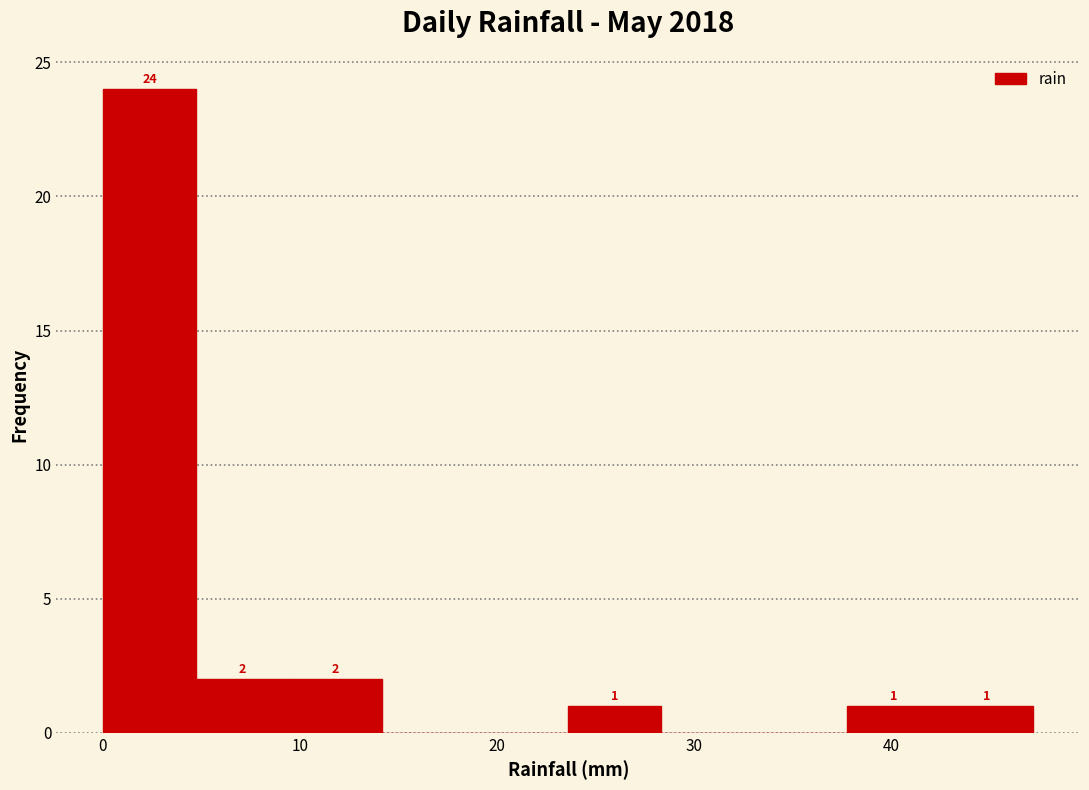

Over which range of the x-axis is the bar tallest?

0 to 5